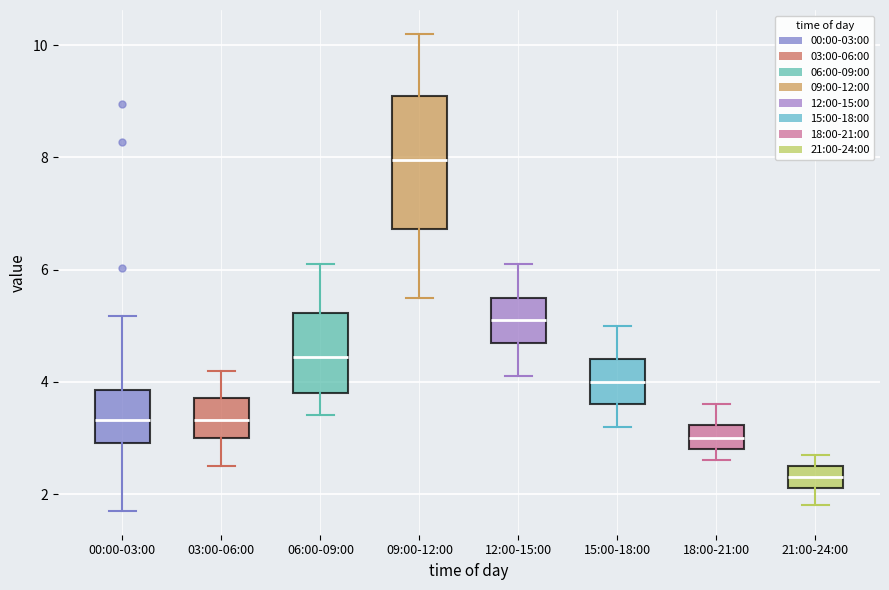

Which box has the highest median line?

09:00-12:00